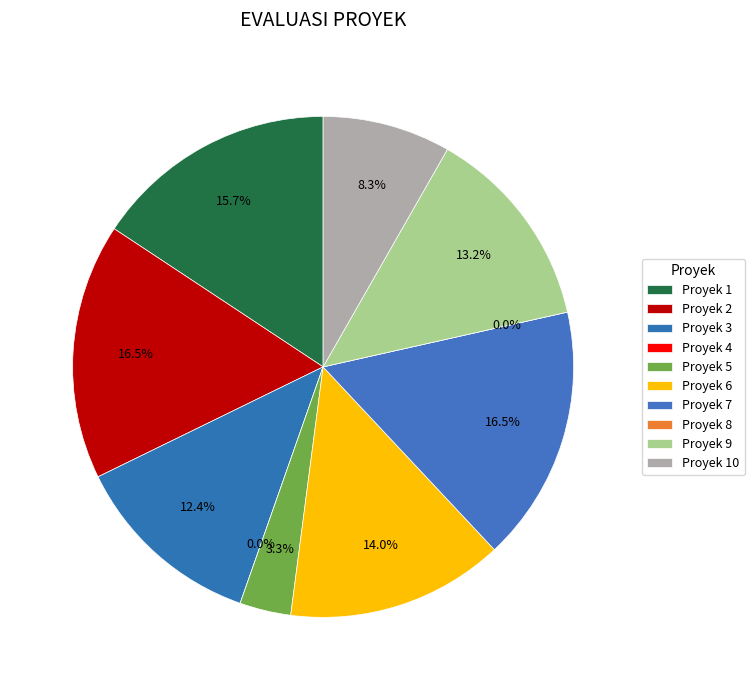

To the nearest percent, what portion does Proyek 1 represent?

16%